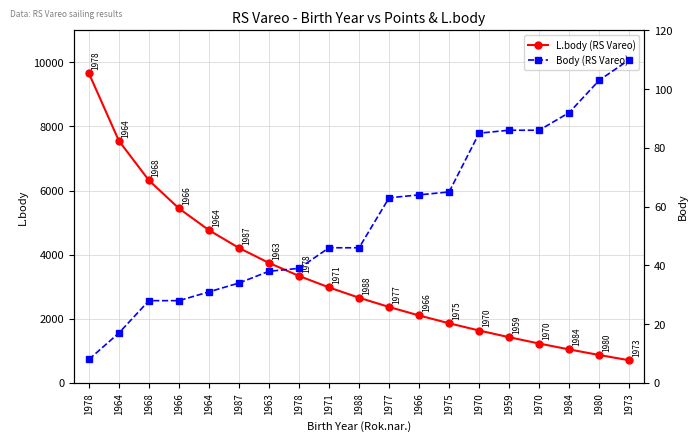

Reading left to right, what are all the values shown in this chart?

L.body (RS Vareo): 9658	7551	6318	5444	4765	4211	3743	3337	2979	2658	2369	2104	1861	1635	1426	1229	1045	871	707
Body (RS Vareo): 8	17	28	28	31	34	38	39	46	46	63	64	65	85	86	86	92	103	110